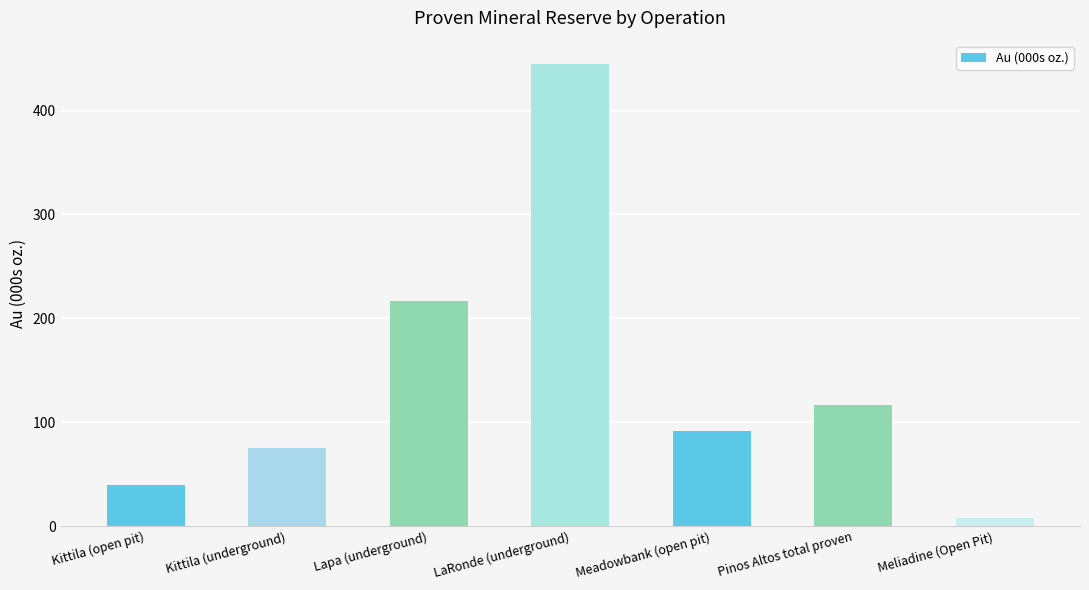

What is the difference between the maximum and second lowest values?

405